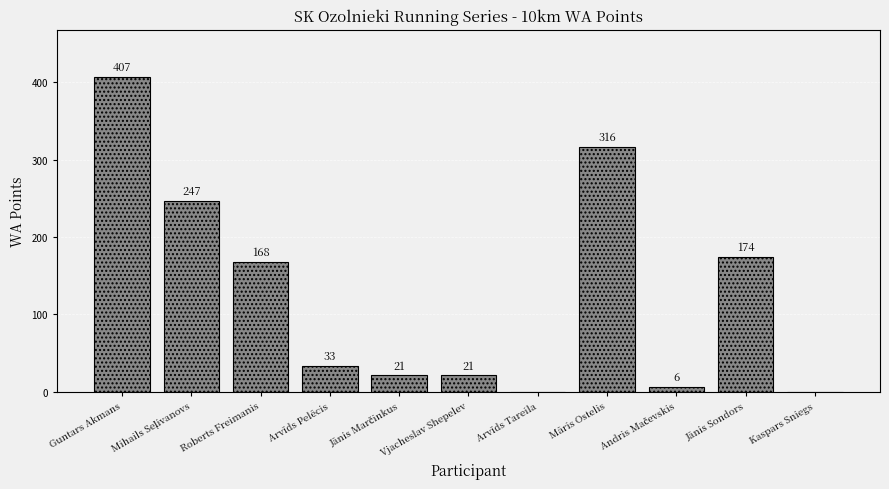

What is the sum of all values?

1393